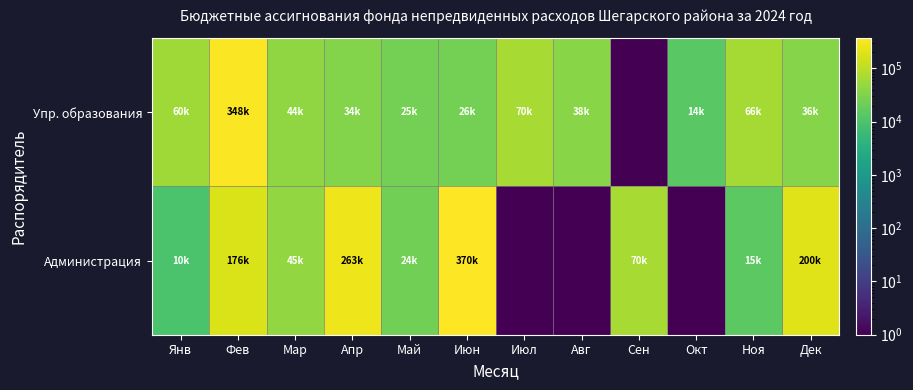

Reading right to left, what are all the values shown in this chart?

Упр. образования: Дек=36000.0	Ноя=66000.0	Окт=14000.0	Сен=0.5	Авг=38000.0	Июл=70000.0	Июн=26000.0	Май=25000.0	Апр=34500.0	Мар=44400.0	Фев=348595.0	Янв=60000.0
Администрация: Дек=200000.0	Ноя=15000.0	Окт=0.5	Сен=70000.0	Авг=0.5	Июл=0.5	Июн=370000.0	Май=24200.0	Апр=263185.8	Мар=45977.0	Фев=176903.3	Янв=10000.0